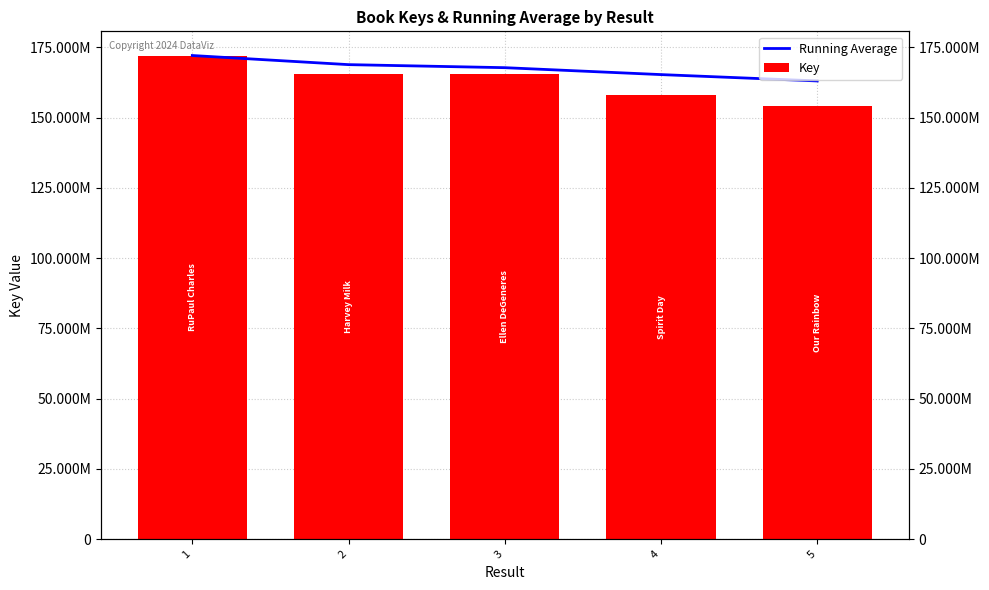

List the series in order of their peak value, highest first.

Running Average, Key